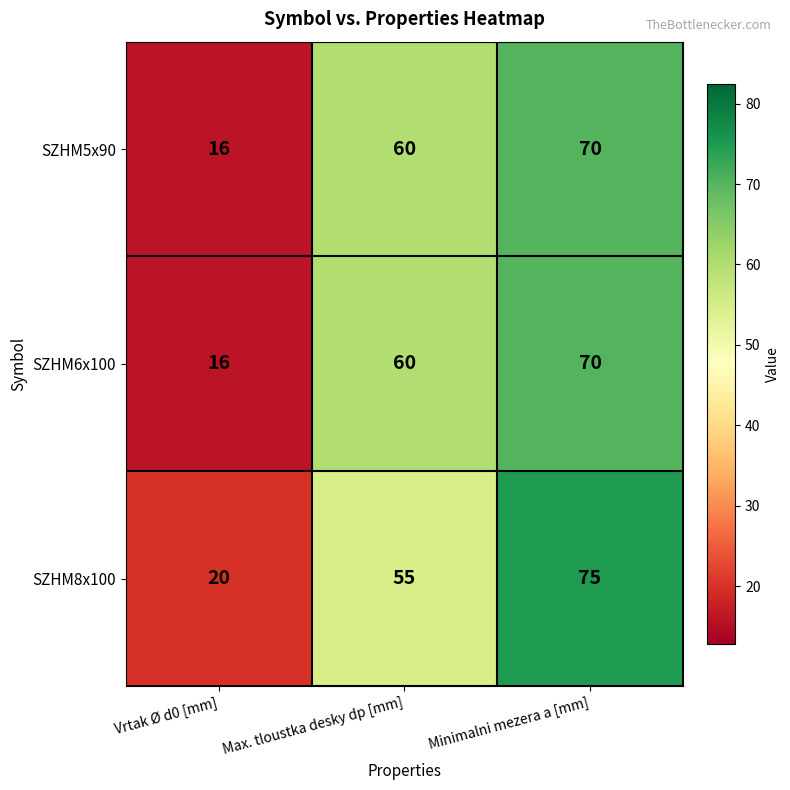

Reading right to left, extract all data points from this chart.

SZHM5x90: 70	60	16
SZHM6x100: 70	60	16
SZHM8x100: 75	55	20